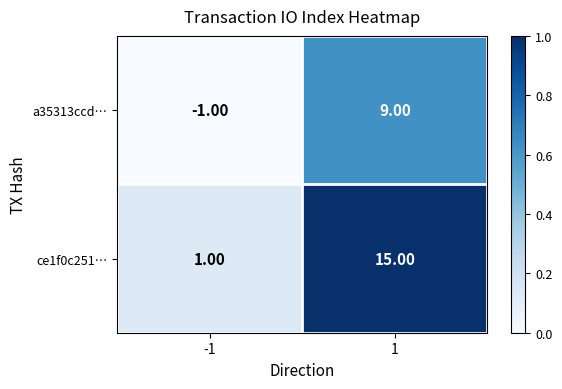

What is the difference between the a35313ccd… values at -1 and 1?

10